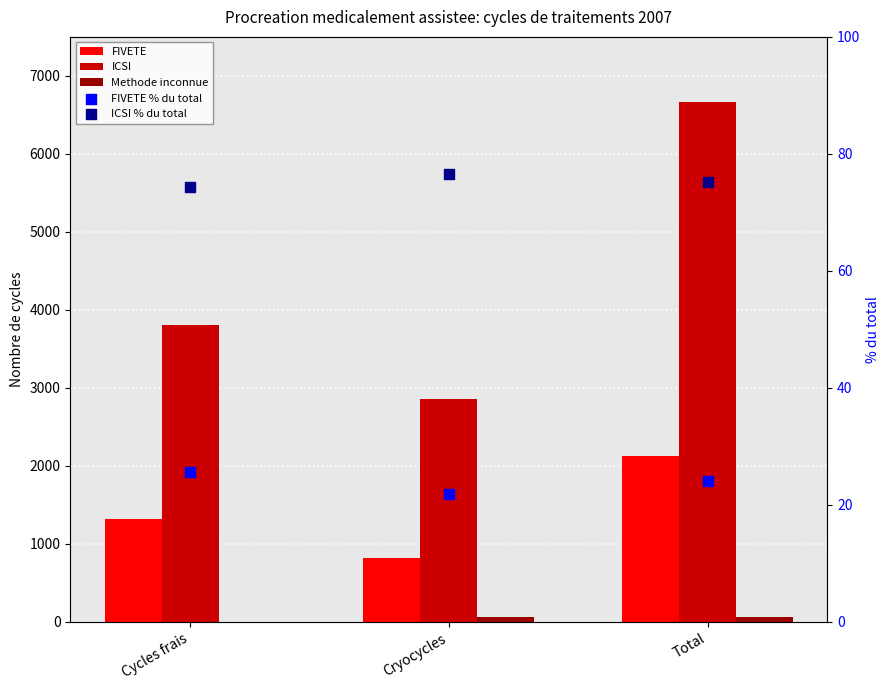

At how many categories does at least one series exceed 723?

3